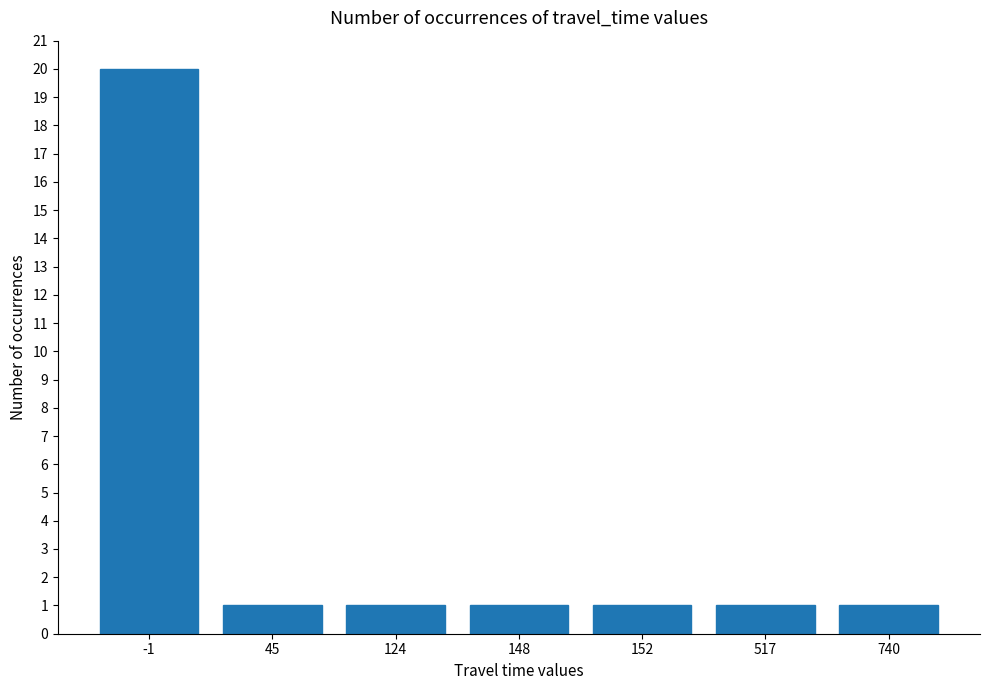

What is the ratio of the value at 740 to the value at 517?

1.0